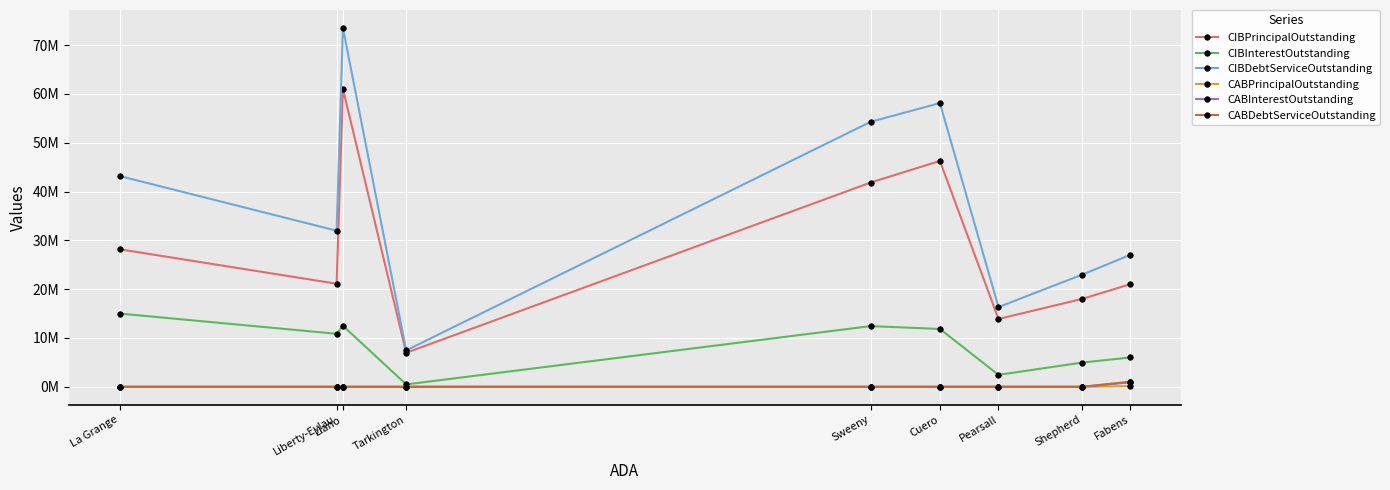

True or false: CABInterestOutstanding and CIBDebtServiceOutstanding cross at least once.

False